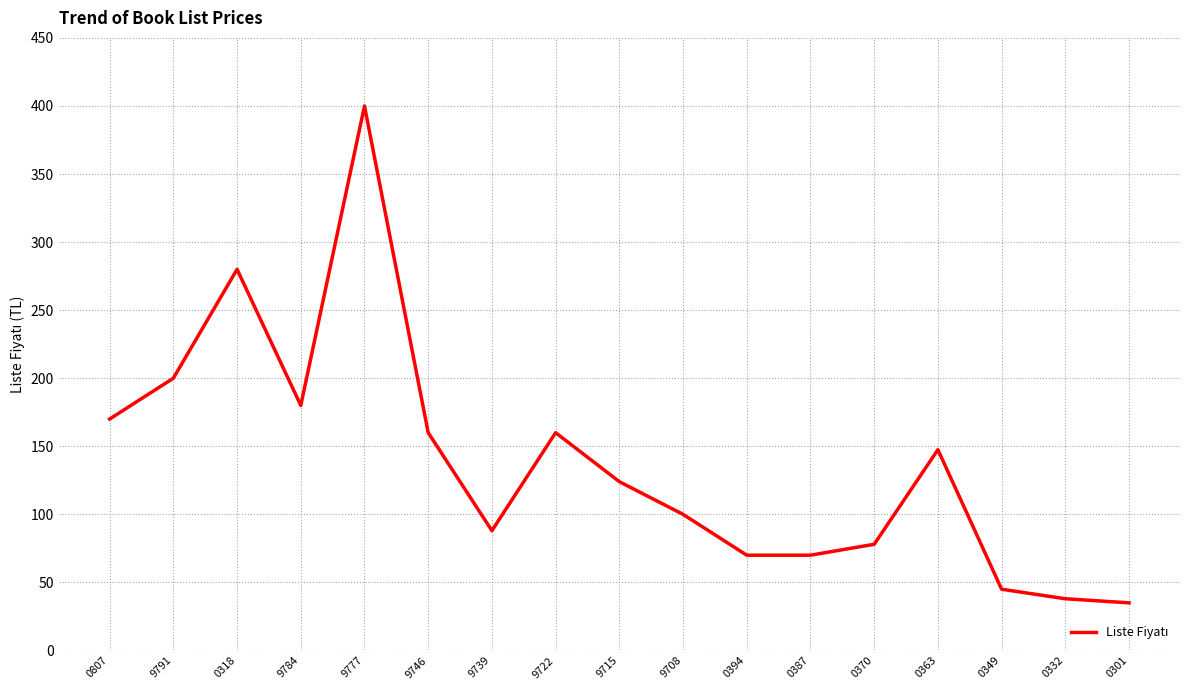

What position from the right is 9722?

10